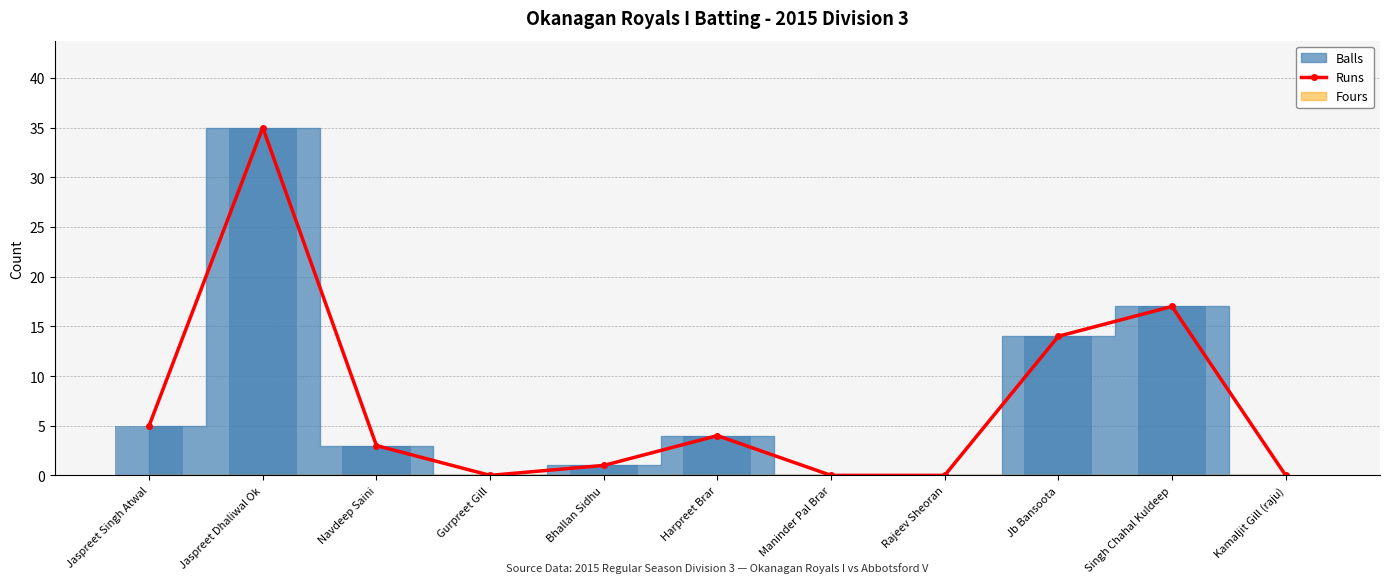

True or false: the data shows 6 at Harpreet Brar.

False